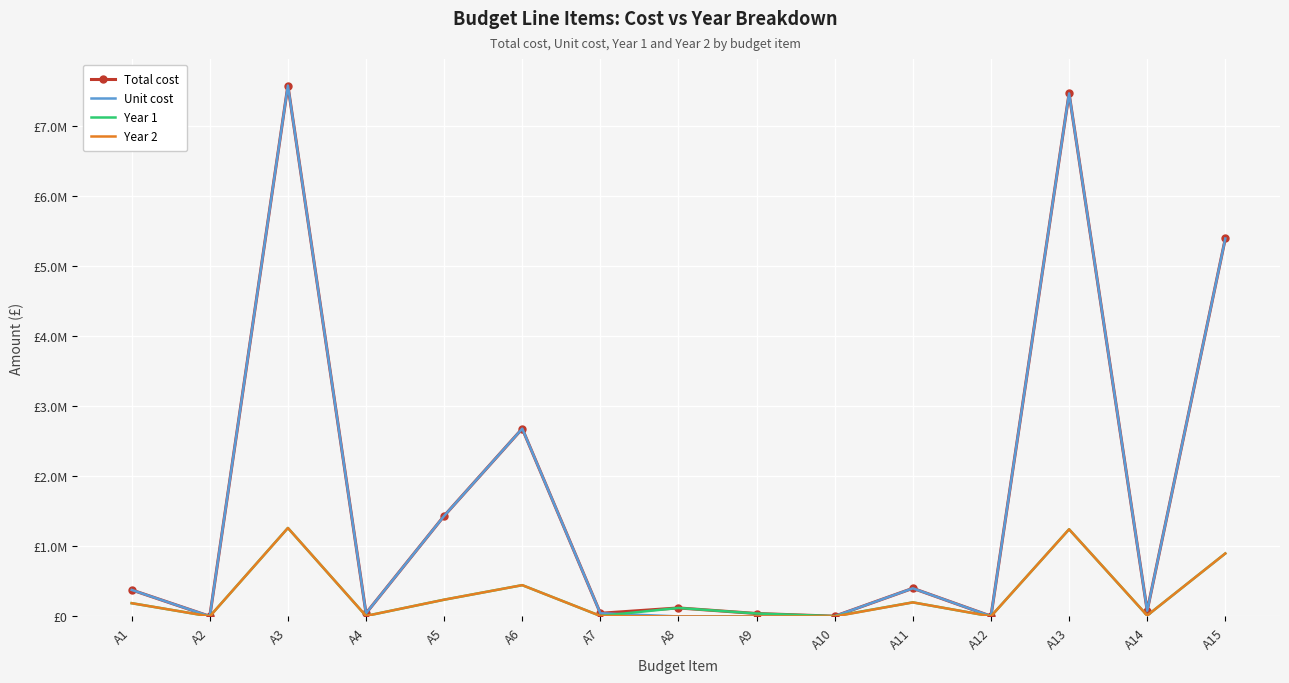

Which category has the highest value in the Total cost series?

A3